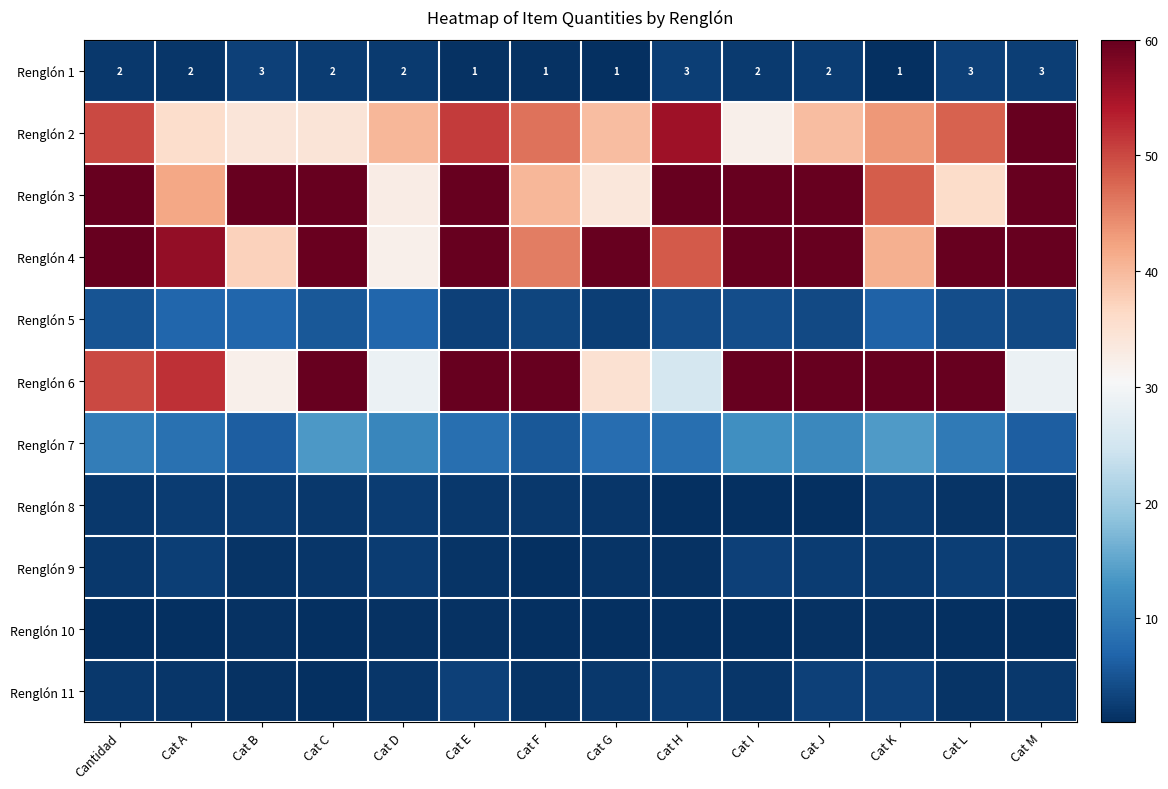

What is the difference between the second highest and second lowest values in the Renglón 1 series?

2.0